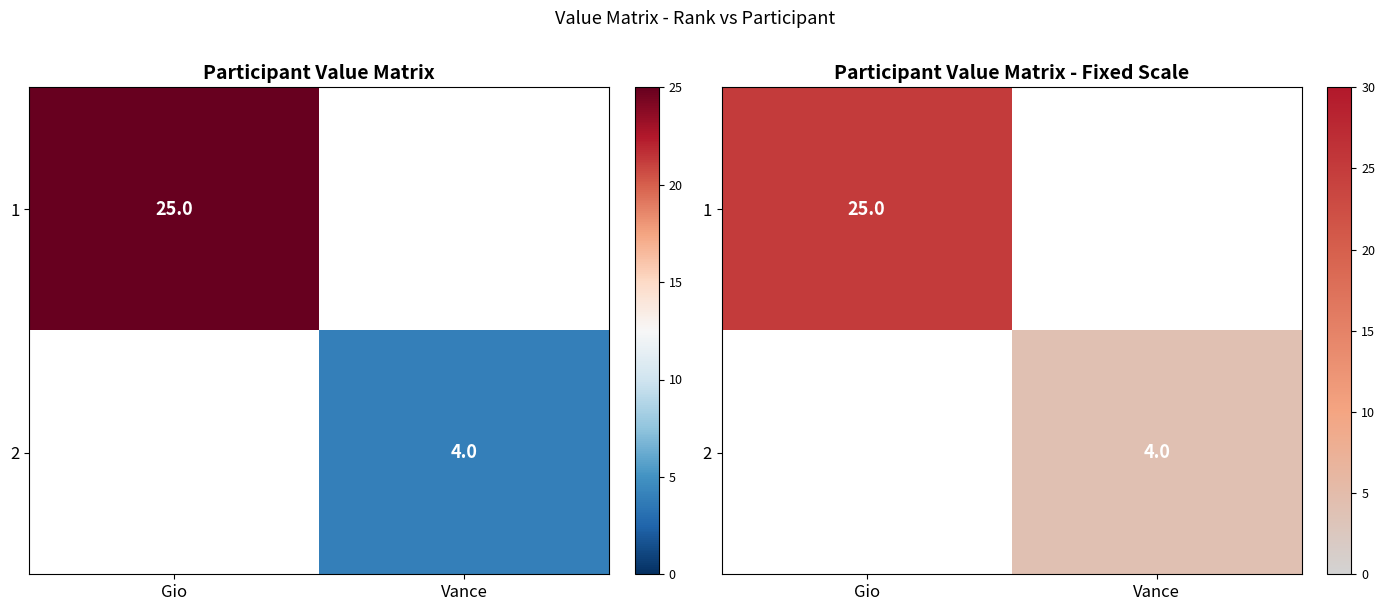

The 1 series shows 43 at Gio. True or false?

False